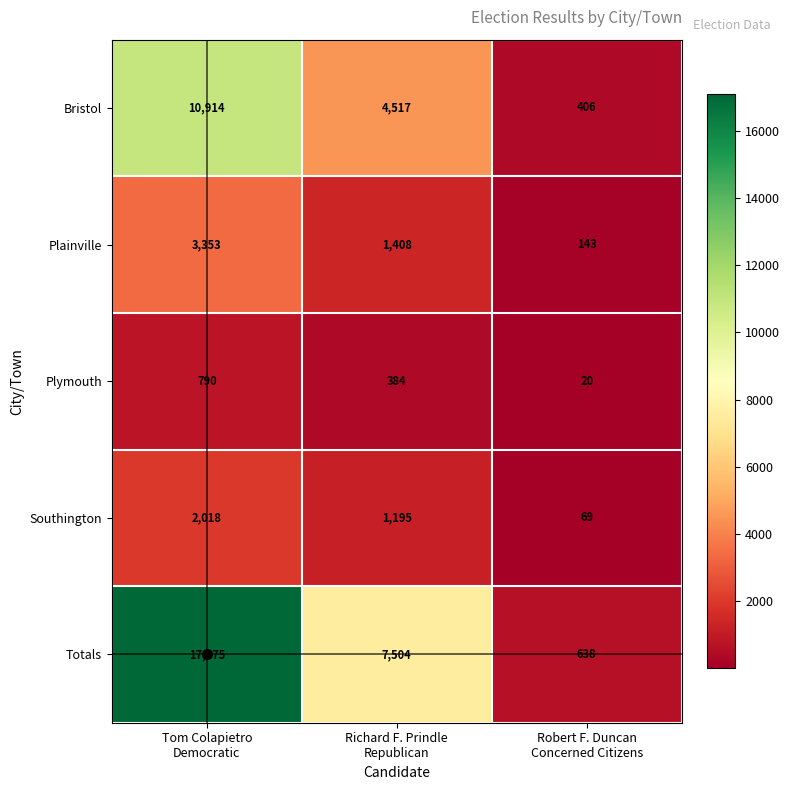

Count the number of data series in this chart.

5